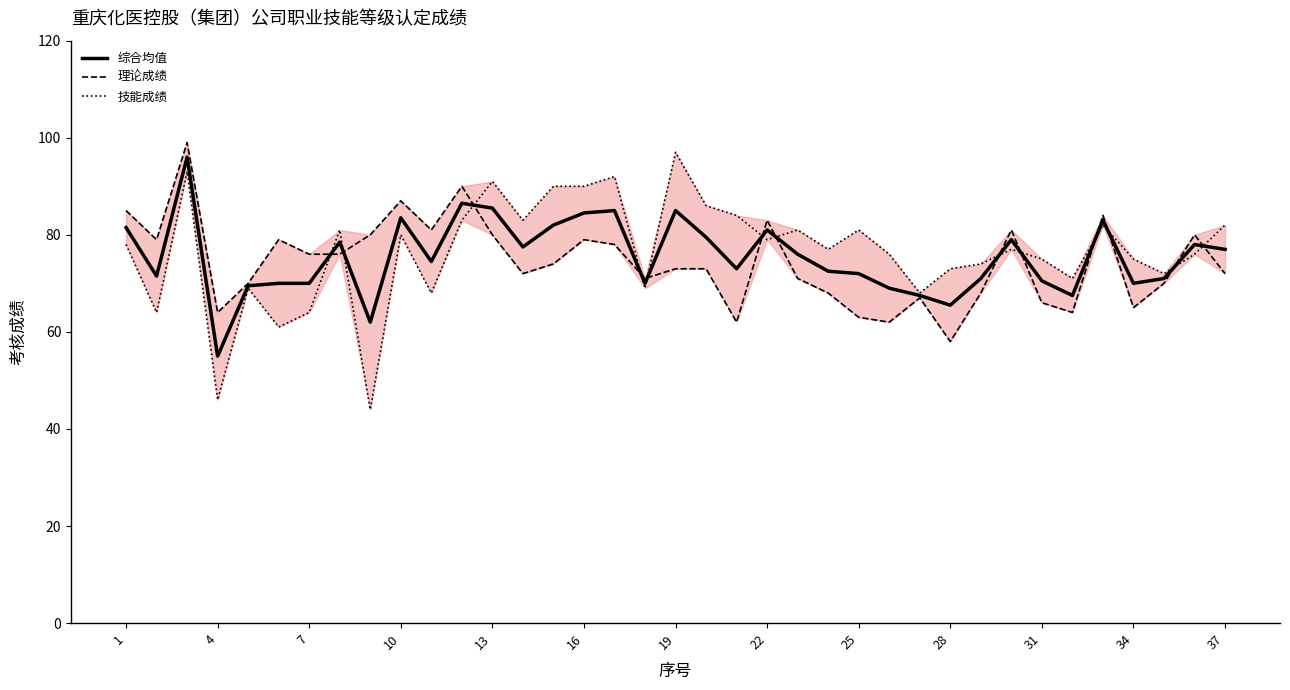

How many times do 理论成绩 and 技能成绩 cross each other?

13